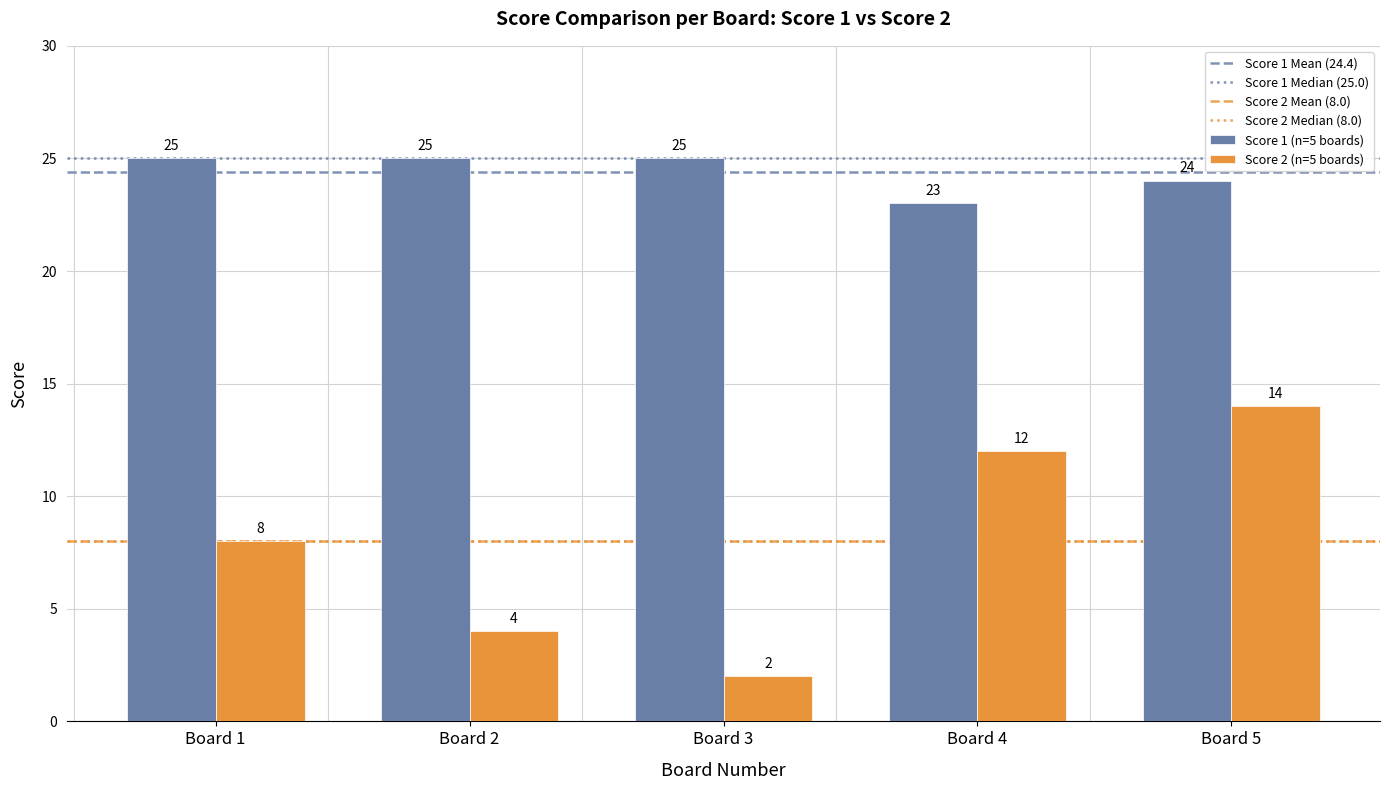

How many Score 2 (n=5 boards) values are between 4 and 12?

3